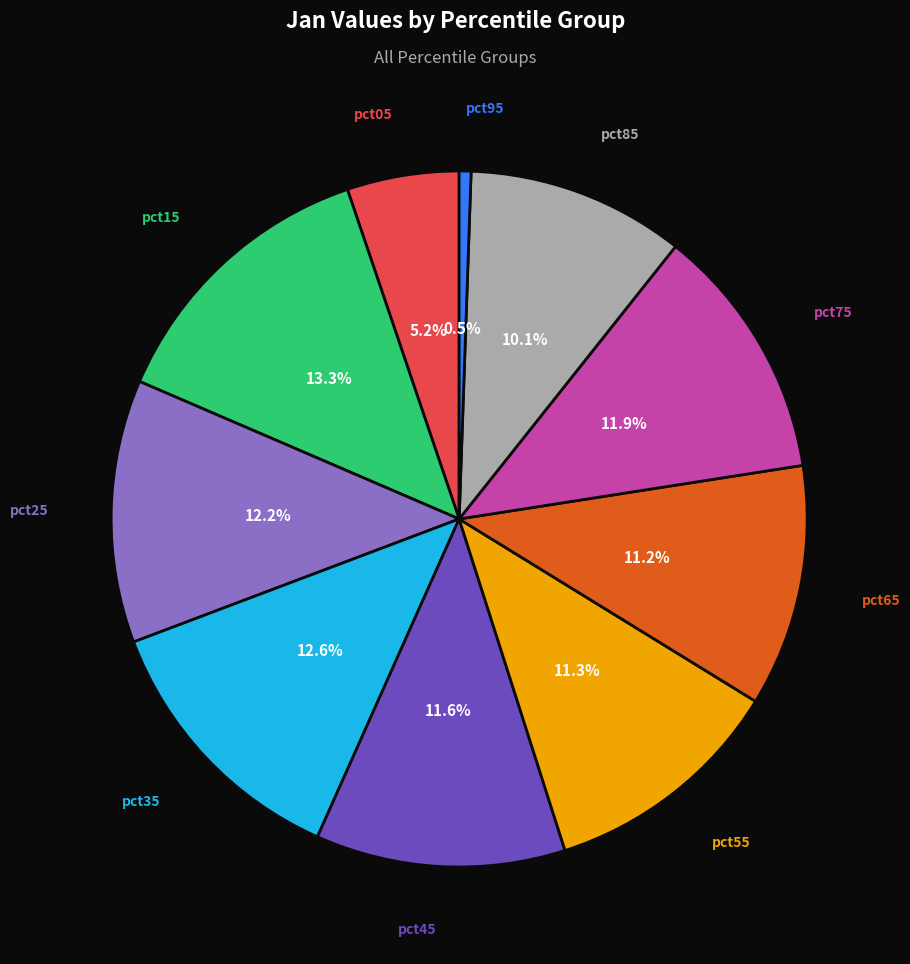

Count the number of slices in the pie.

10